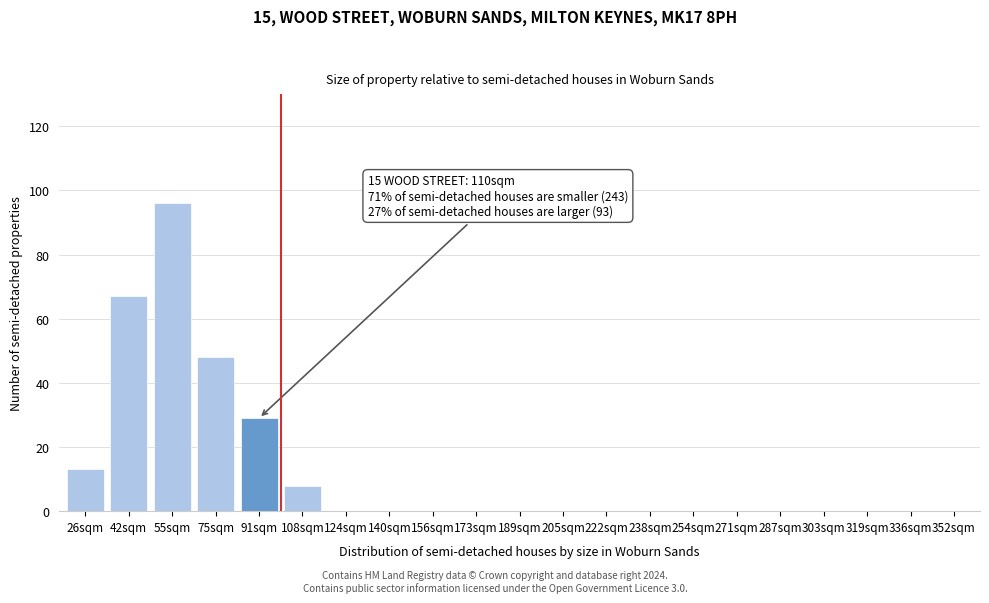

Reading right to left, transcribe all the data shown in this chart.

352sqm=0	336sqm=0	319sqm=0	303sqm=0	287sqm=0	271sqm=0	254sqm=0	238sqm=0	222sqm=0	205sqm=0	189sqm=0	173sqm=0	156sqm=0	140sqm=0	124sqm=0	108sqm=8	91sqm=29	75sqm=48	55sqm=96	42sqm=67	26sqm=13